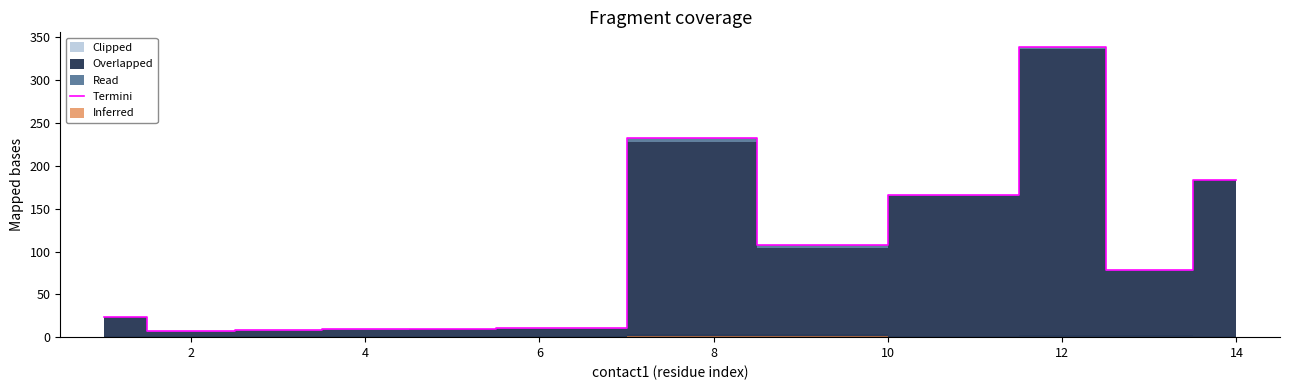

At which category does the data reach its first local valley?

2